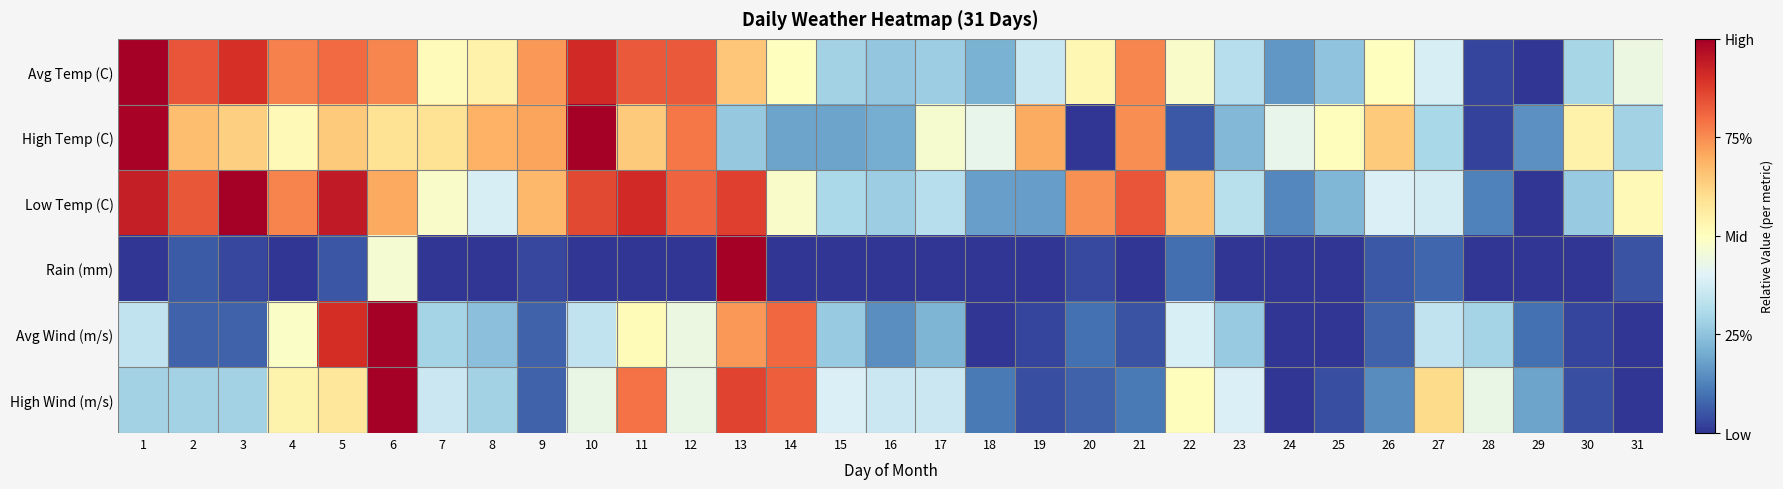

What is the maximum value shown in the chart?

1.0